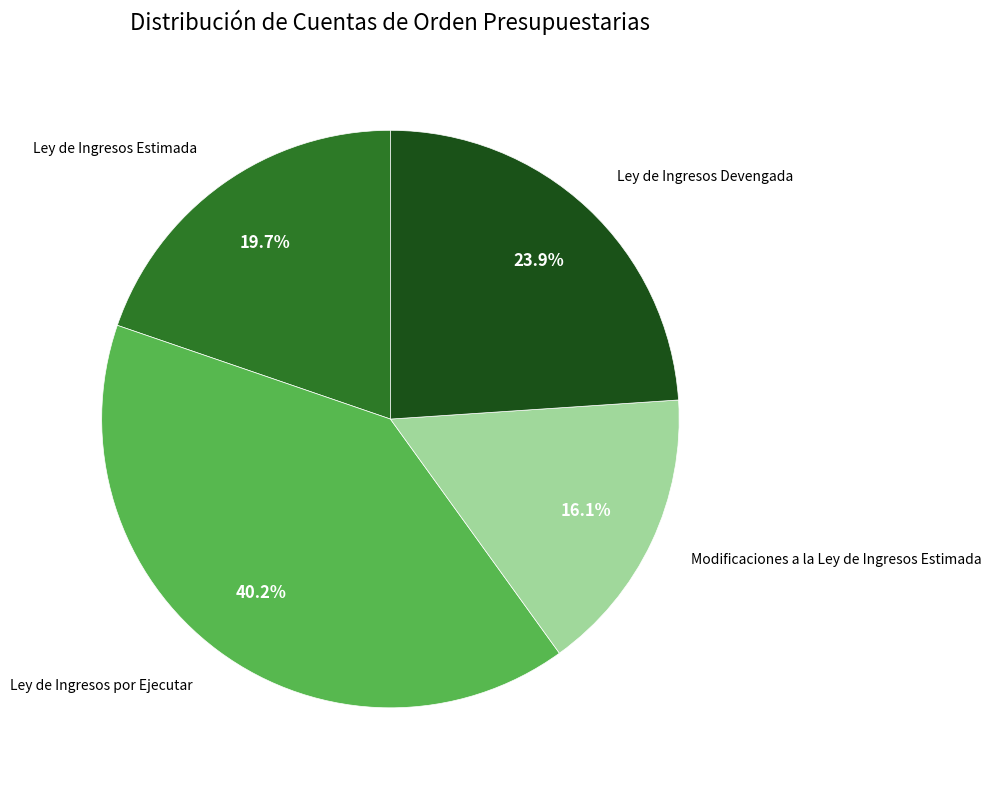

Rank the categories by value from lowest to highest.

Modificaciones a la Ley de Ingresos Estimada, Ley de Ingresos Estimada, Ley de Ingresos Devengada, Ley de Ingresos por Ejecutar